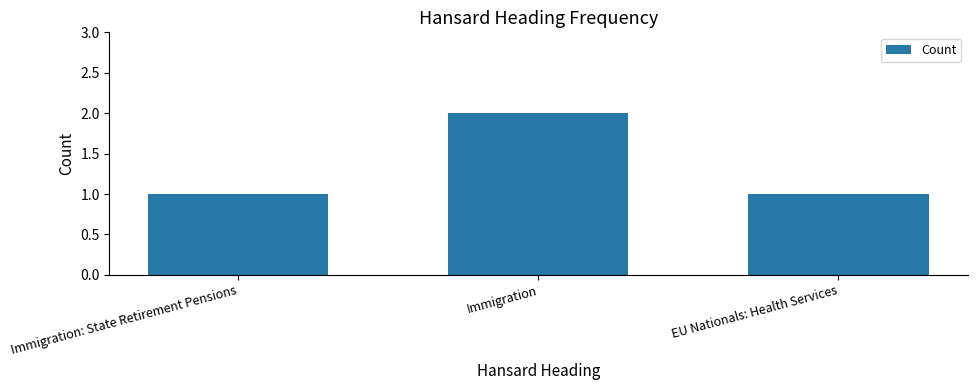

What is the label of the 2nd bar from the right?

Immigration